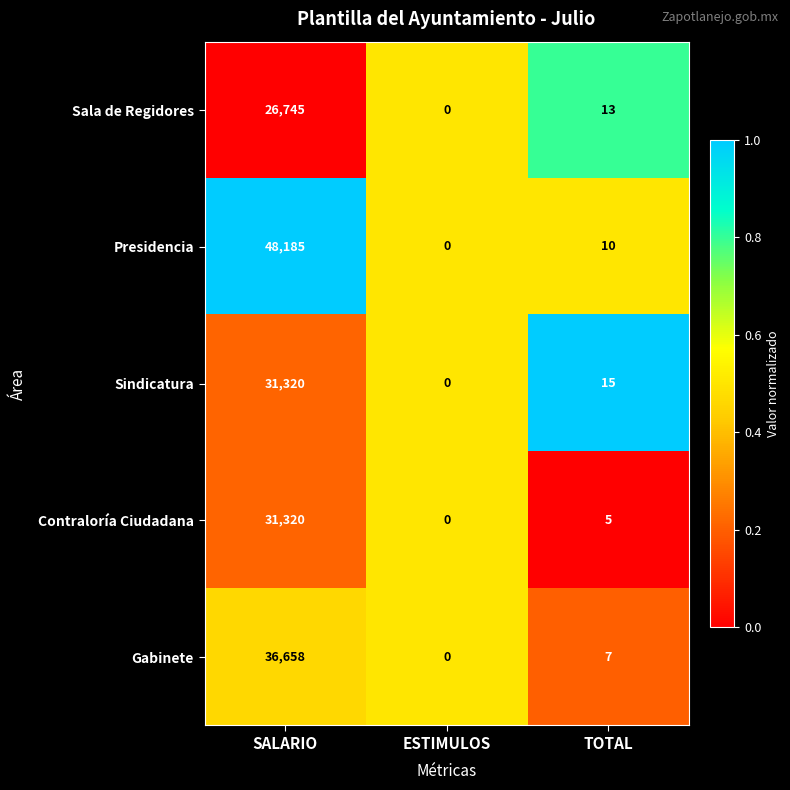

How many series are shown in this chart?

5